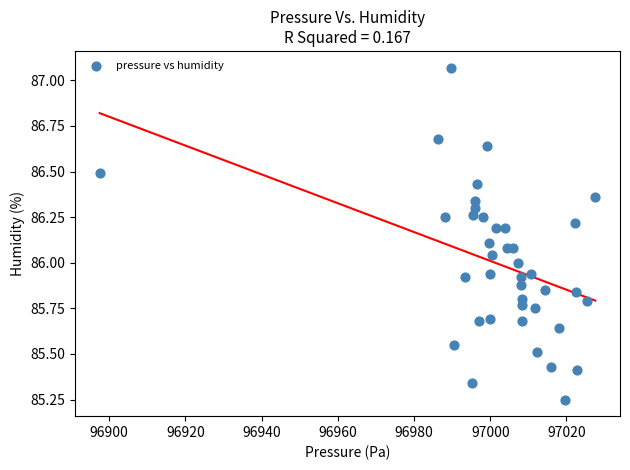

What is the range of X values (max minus min)?

130.1